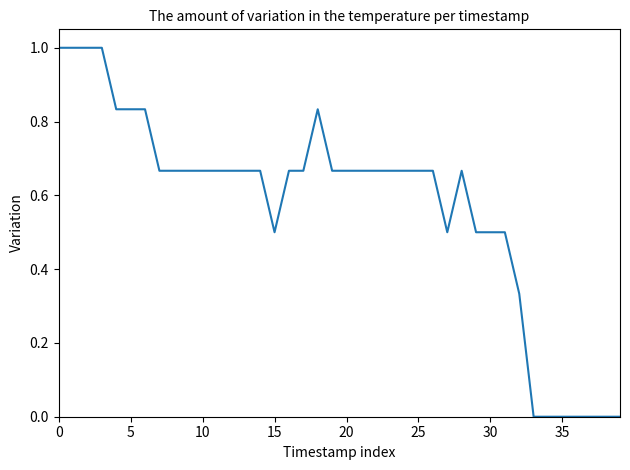

What is the difference between the maximum and minimum values?

1.0